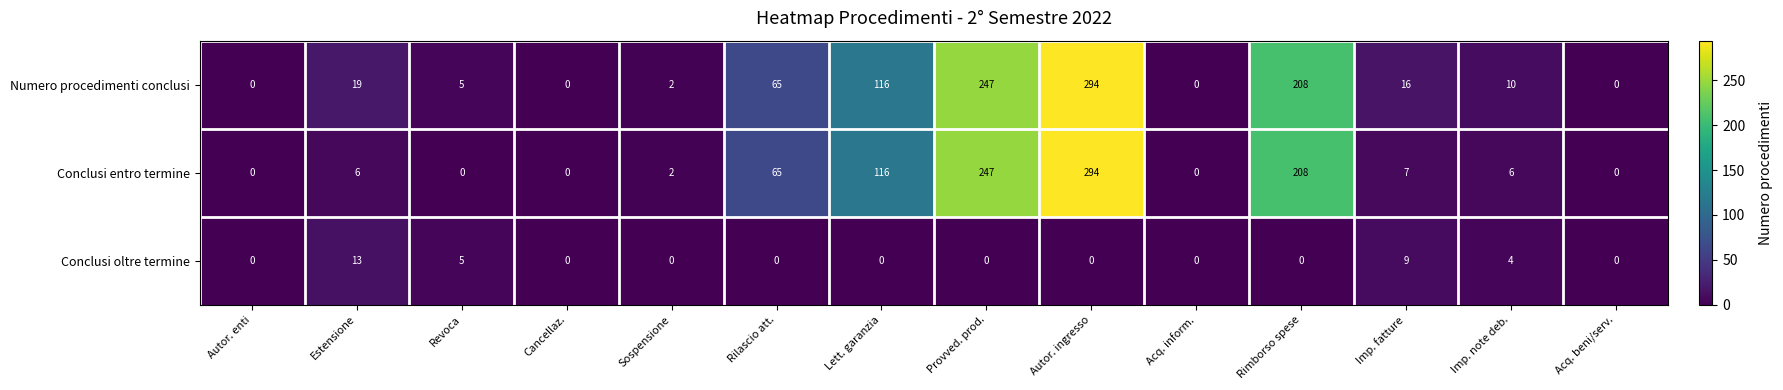

Is it true that Conclusi oltre termine equals -6 at Sospensione?

False